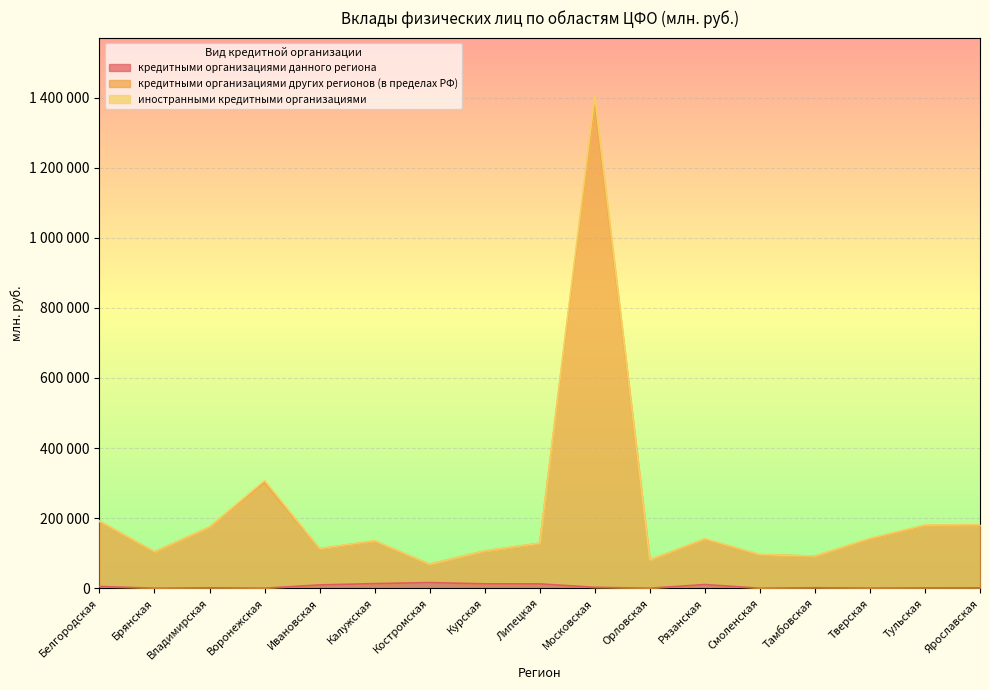

What is the label of the 3rd point from the left?

Владимирская